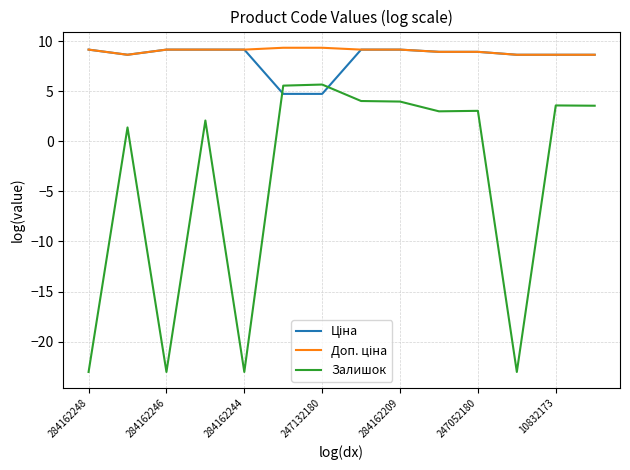

Which series has the largest range (max minus min)?

Залишок